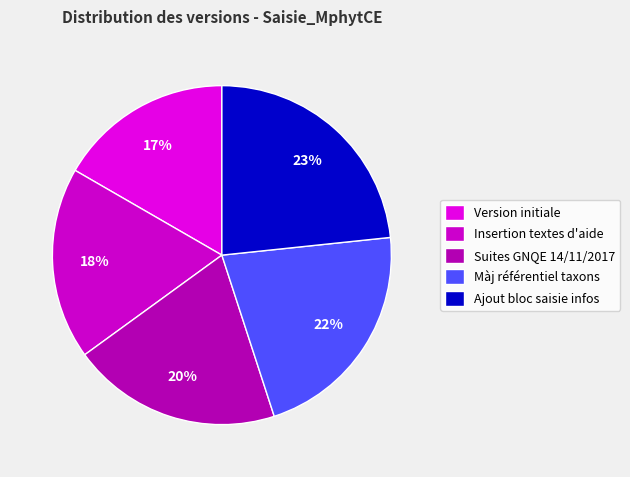

Rank the categories by value from lowest to highest.

Version initiale, Insertion textes d'aide, Suites GNQE 14/11/2017, Màj référentiel taxons, Ajout bloc saisie infos